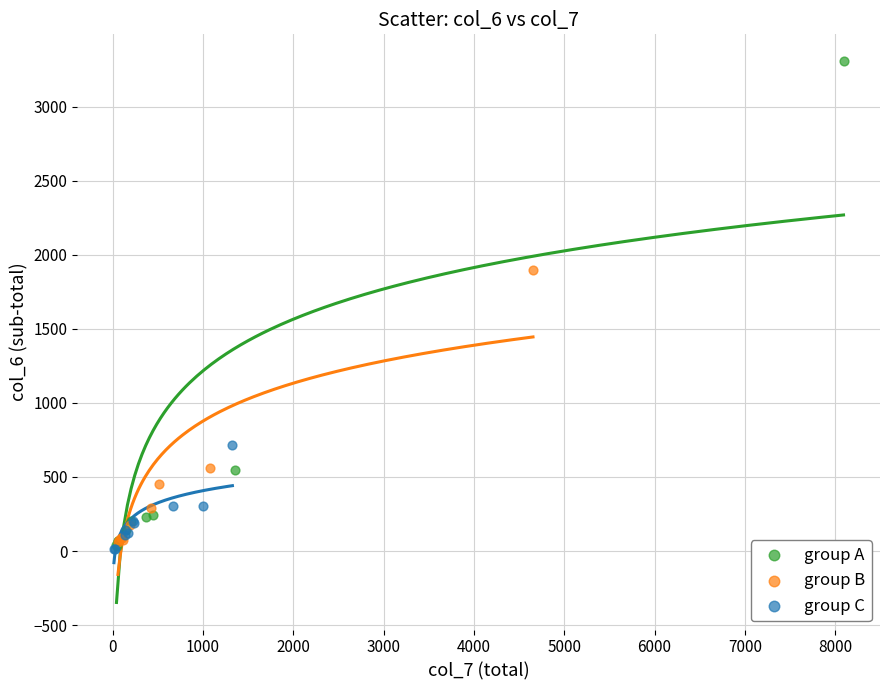

Which series reaches the maximum Y coordinate?

group A